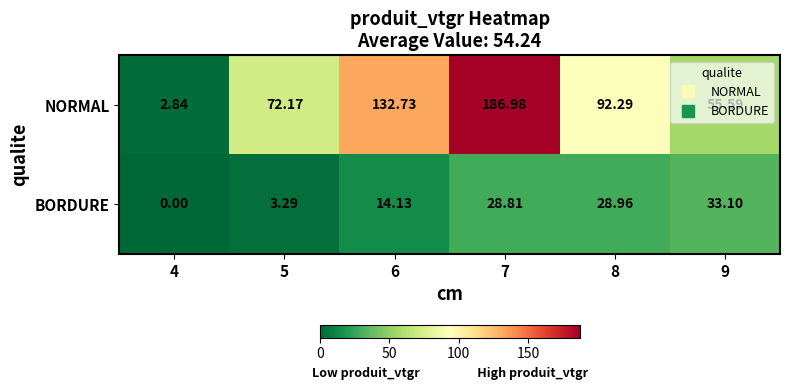

At how many categories does at least one series exceed 94?

2